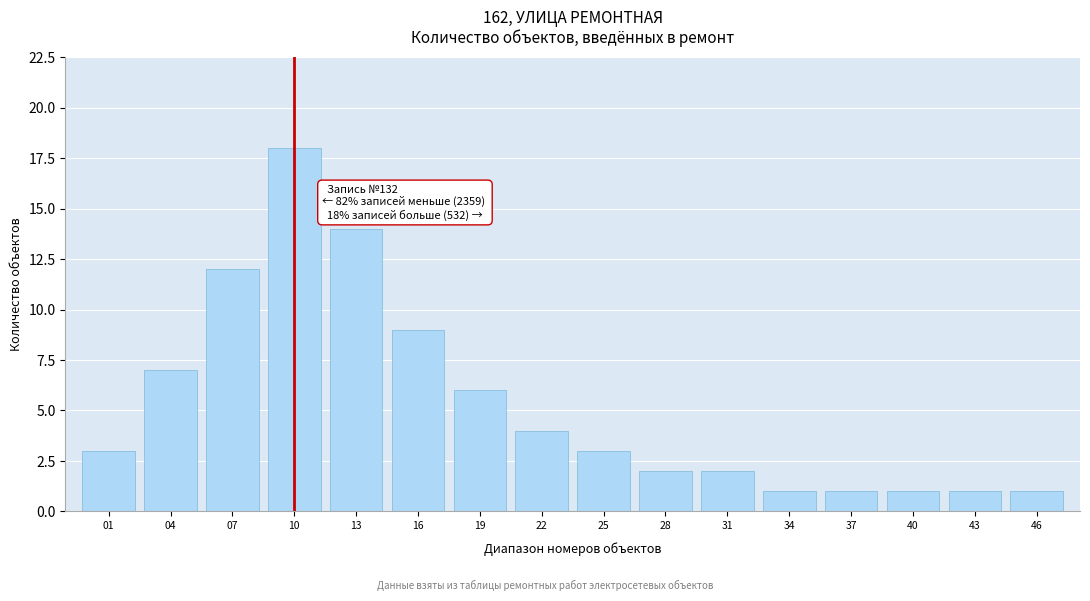

Reading left to right, extract all data points from this chart.

3	7	12	18	14	9	6	4	3	2	2	1	1	1	1	1